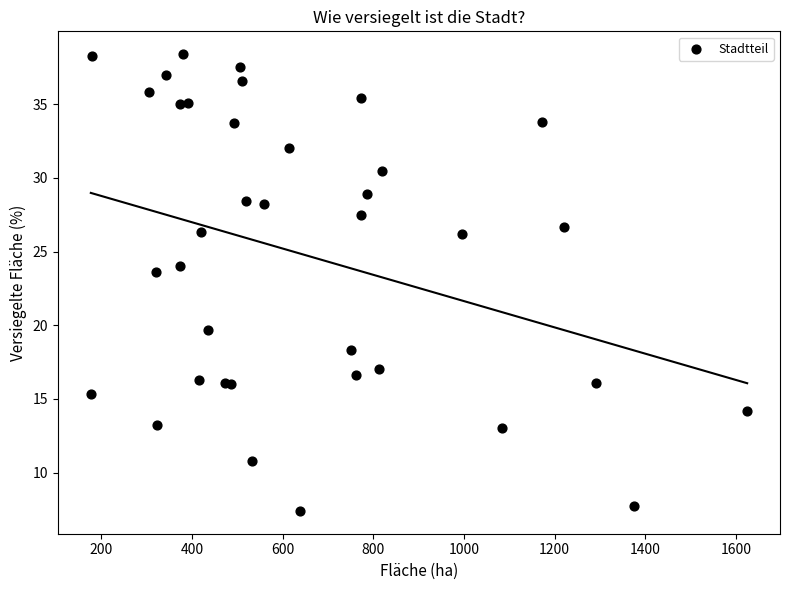

What Y value in the scatter plot is closest to 22?

23.6